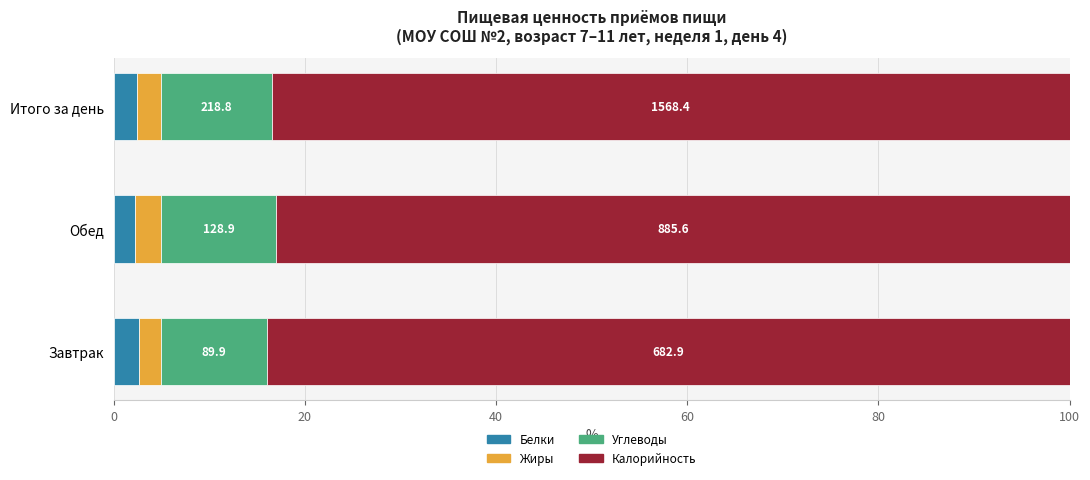

What is the difference between the maximum and minimum values in the Жиры series?

0.3